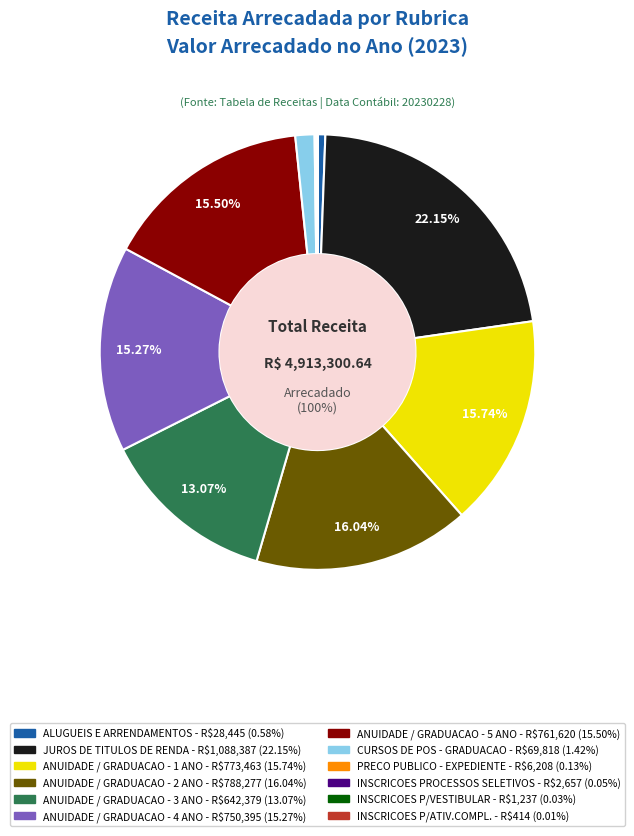

Is ANUIDADE / GRADUACAO - 5 ANO the majority of the pie?

No